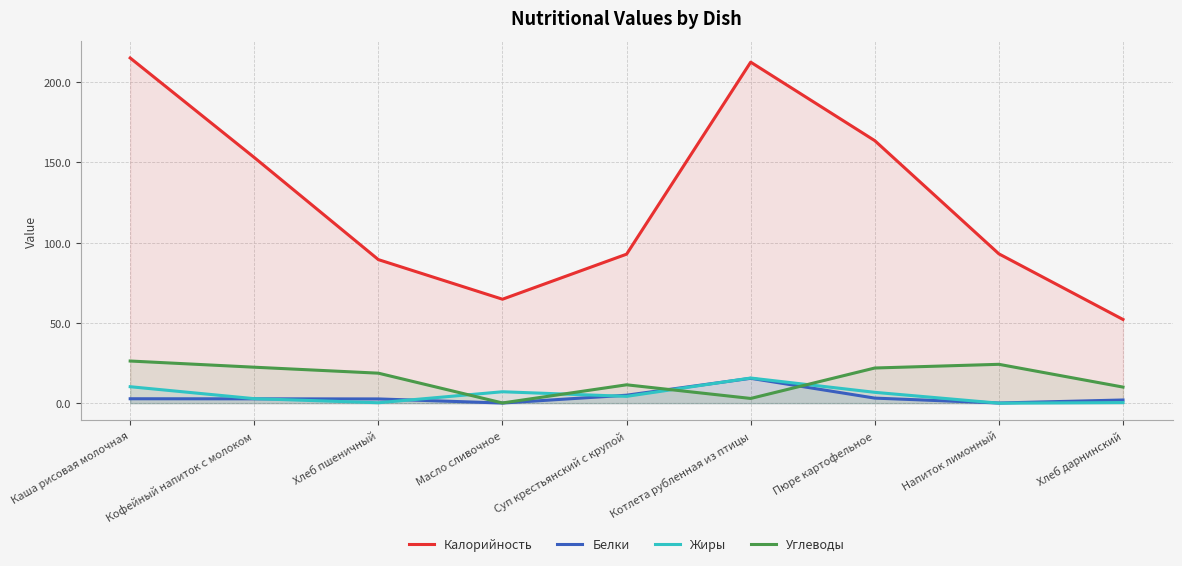

Between which two adjacent categories do Белки and Жиры first intersect?

Кофейный напиток с молоком and Хлеб пшеничный